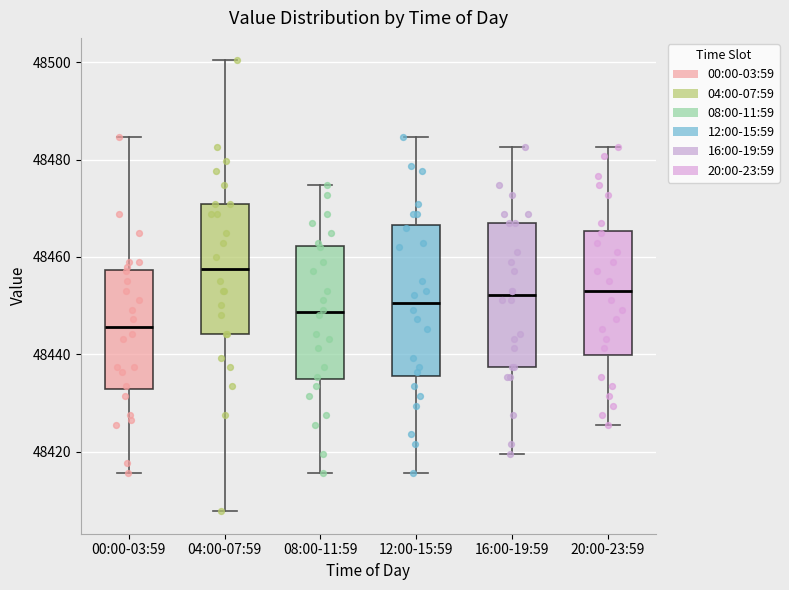

Where does the median line of the box for 08:00-11:59 sit on the y-axis? The values are not printed on the chart, so give them approximately, as read against the axis.

48448